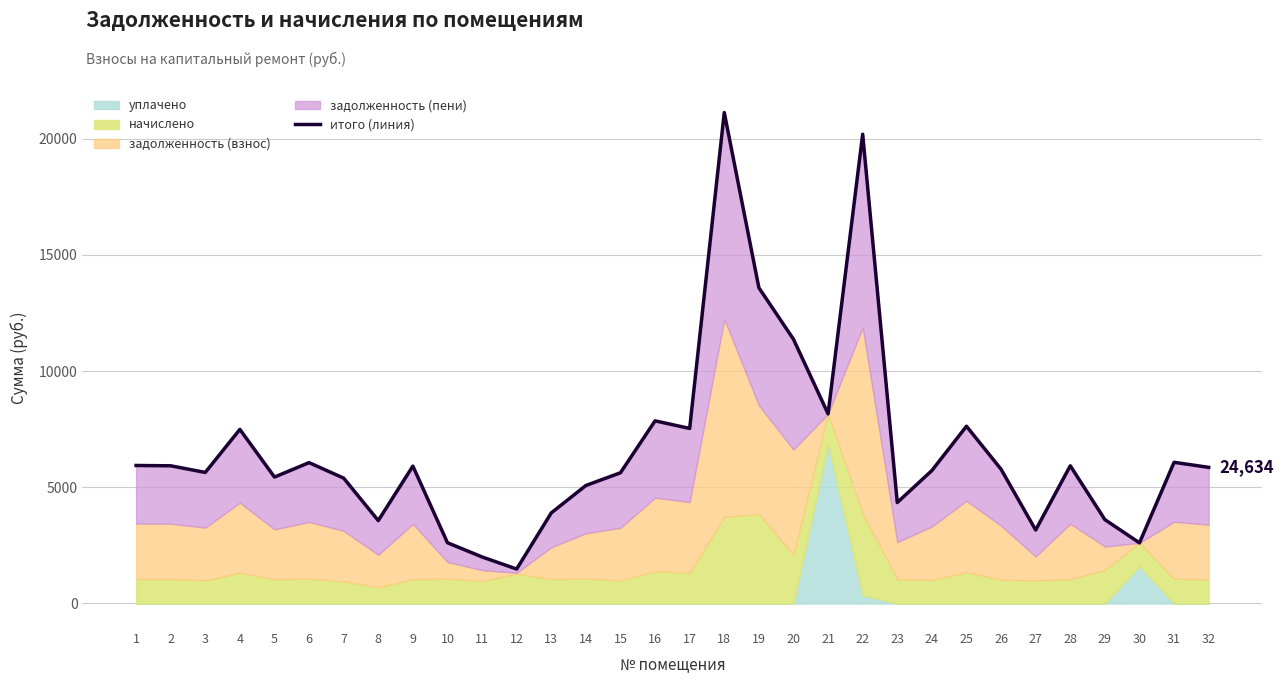

Rank the categories by value from highest to lowest.

18, 22, 19, 20, 21, 16, 25, 17, 4, 31, 6, 1, 2, 28, 9, 32, 26, 24, 3, 15, 5, 7, 14, 23, 13, 29, 8, 27, 10, 30, 11, 12